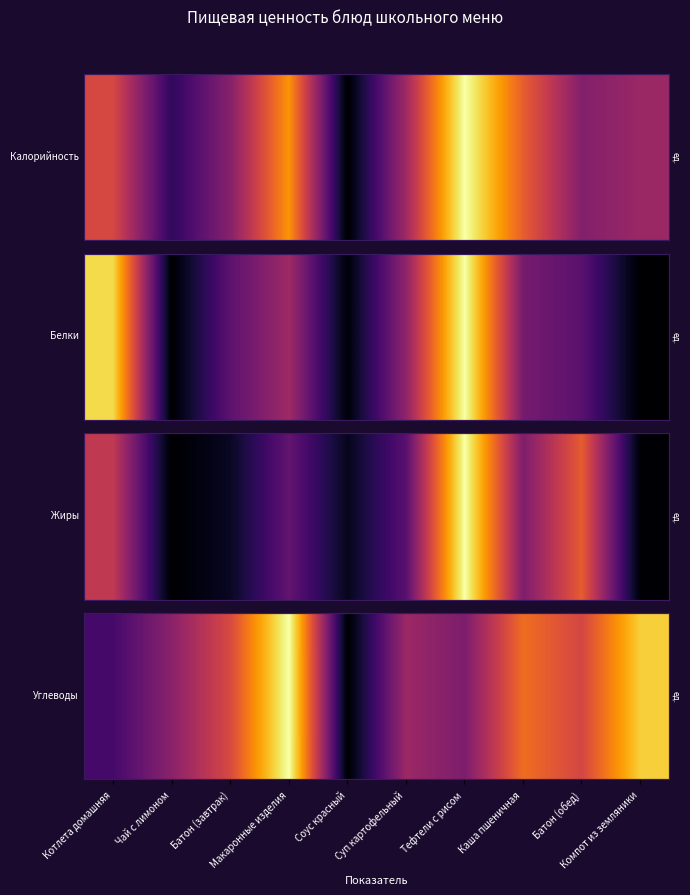

Which has a higher value, Макаронные изделия or Компот из земляники?

Макаронные изделия